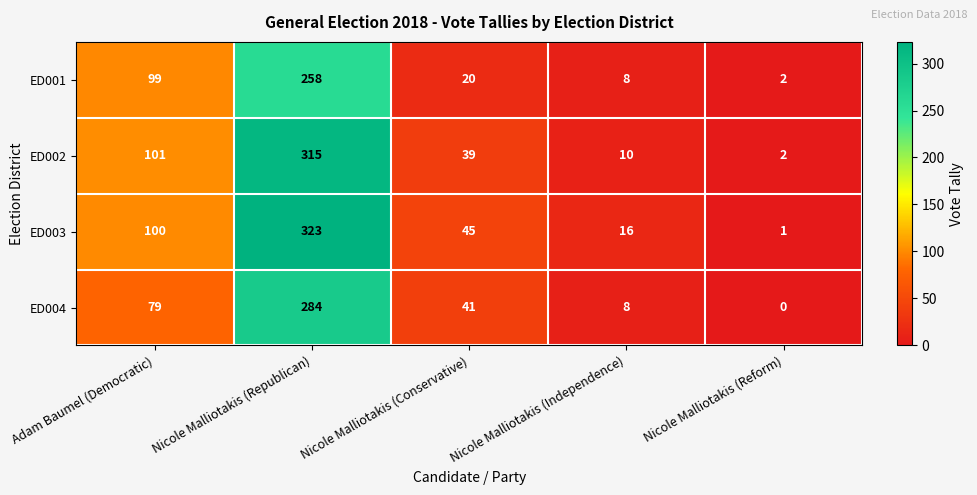

Which series has the largest range (max minus min)?

ED003